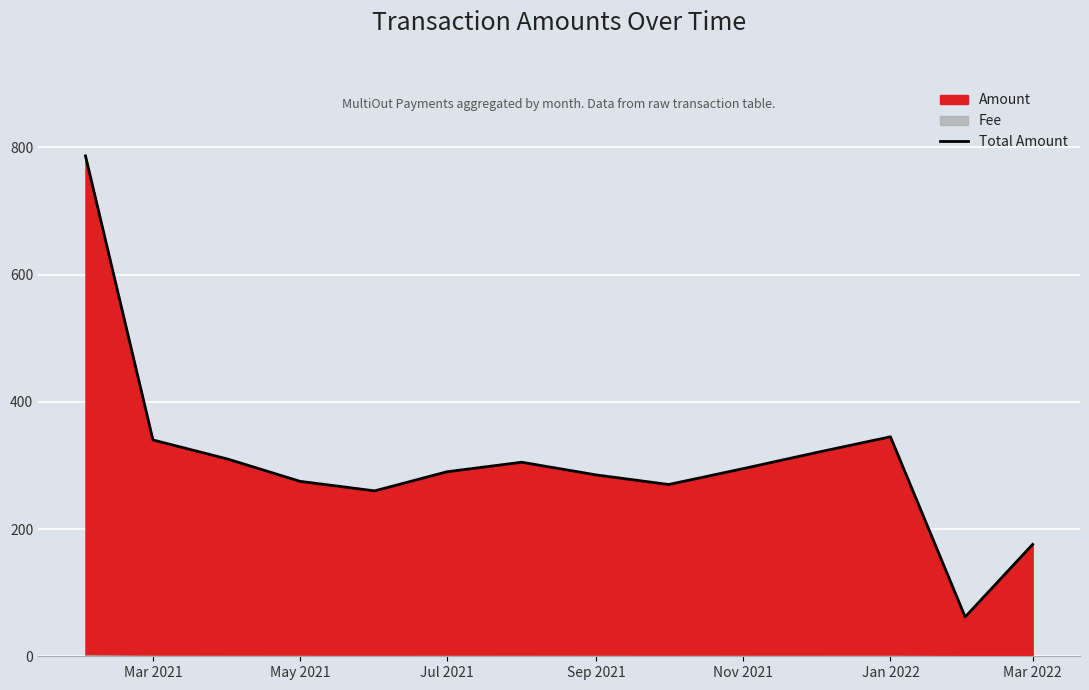

The Total Amount series shows 237.3 at Mar 2022. True or false?

False